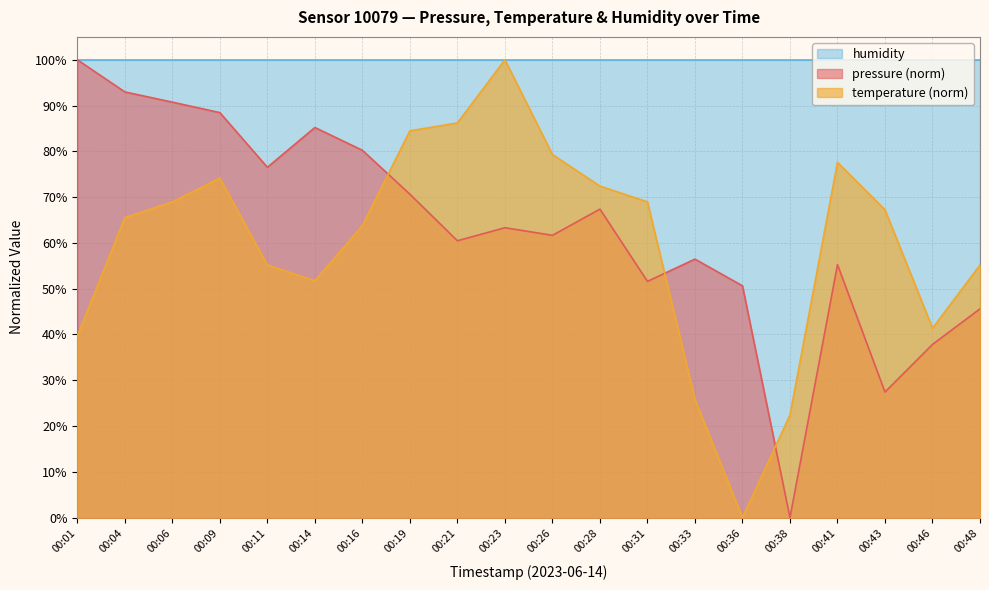

True or false: pressure has a value of 53.0 at 00:16.

False